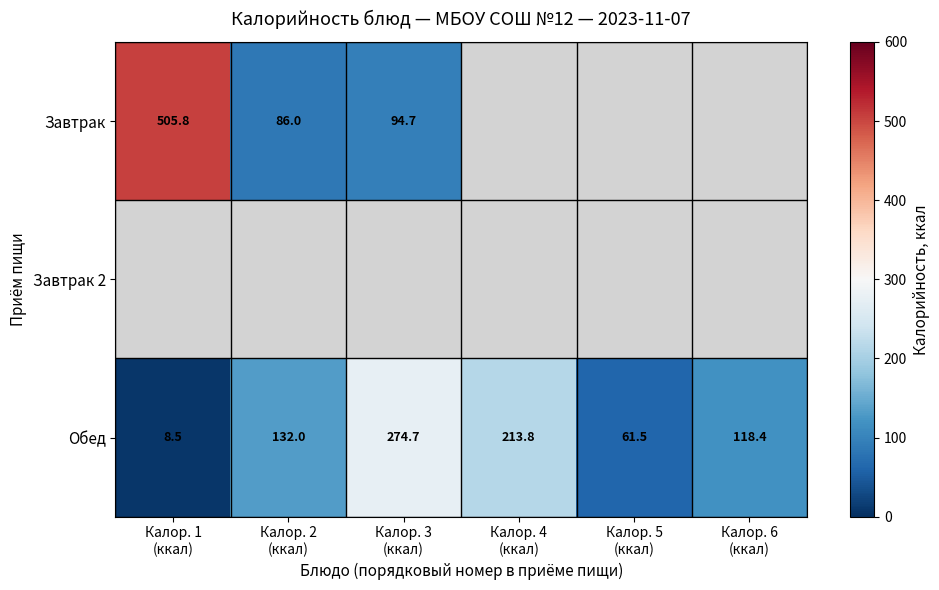

What is the difference between the maximum and minimum values in the Обед series?

266.2